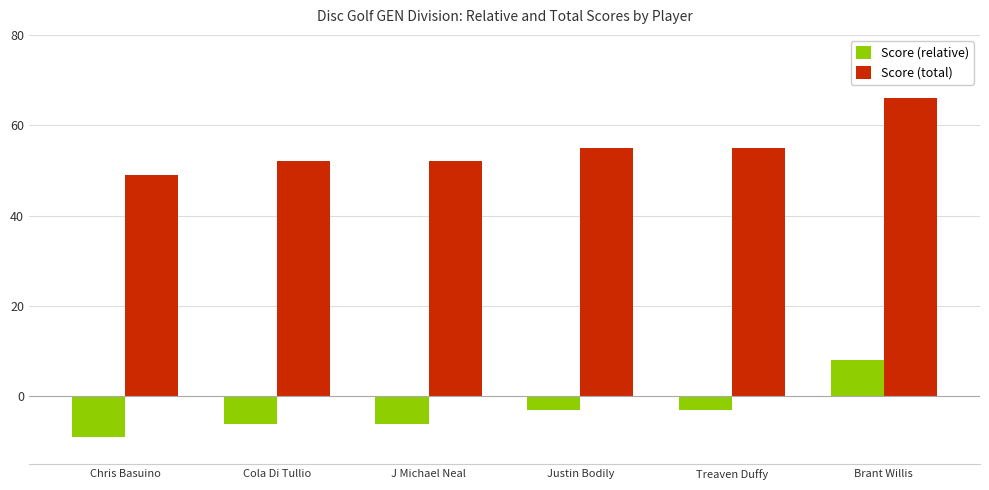

The Score (total) series shows 85 at Treaven Duffy. True or false?

False